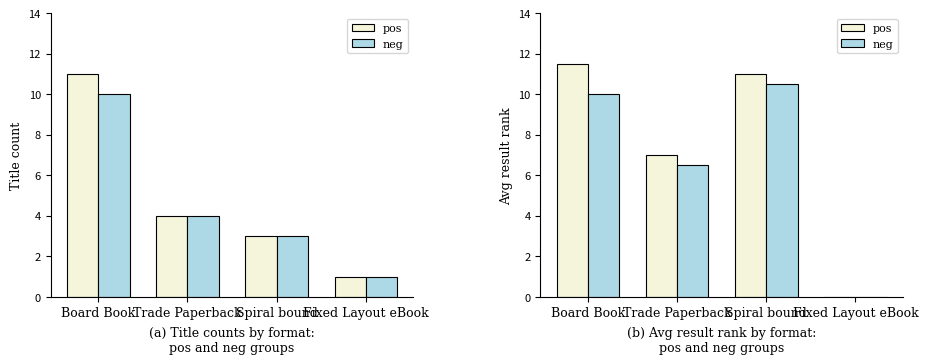

List the series in order of their peak value, lowest first.

neg, pos